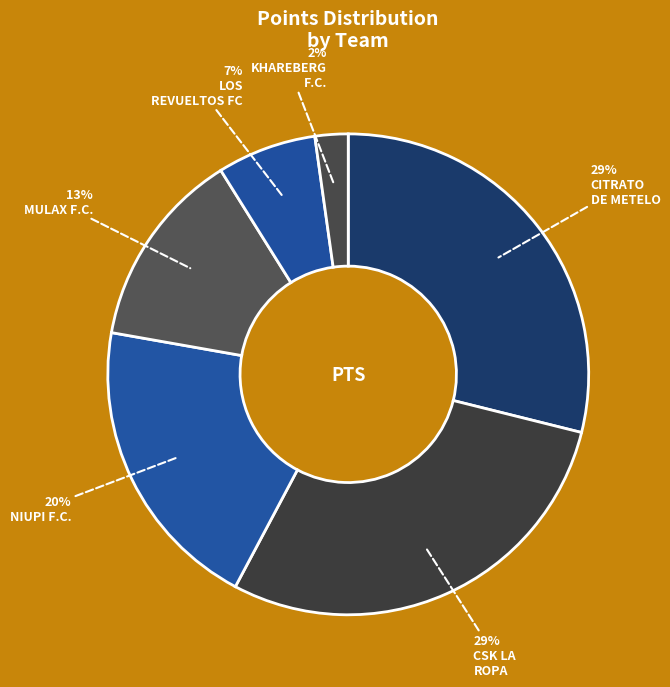

How many segments does this pie chart have?

6